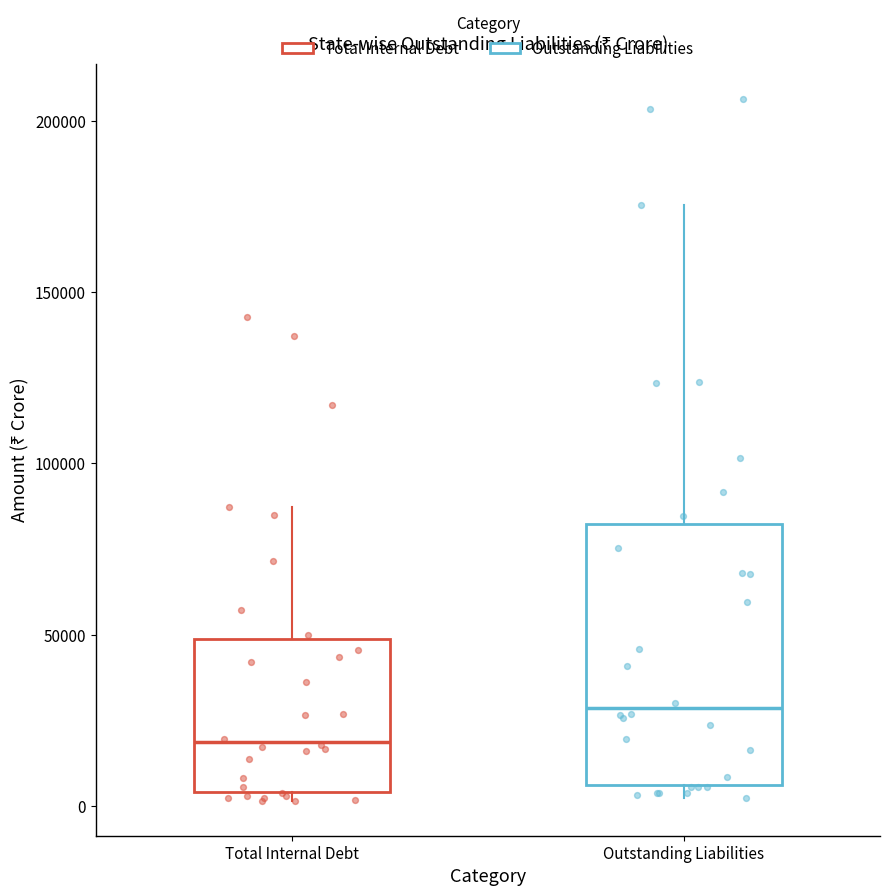

Reading left to right, transcribe this box plot: for each box, give where its median line is, the range the box spans, and where its two whiskers end, as read against the y-axis. The values are not printed on the chart, so give them approximately, as read against the axis.

Total Internal Debt: median 20000, box 5000 to 50000, whiskers 0 to 85000
Outstanding Liabilities: median 30000, box 5000 to 80000, whiskers 0 to 175000